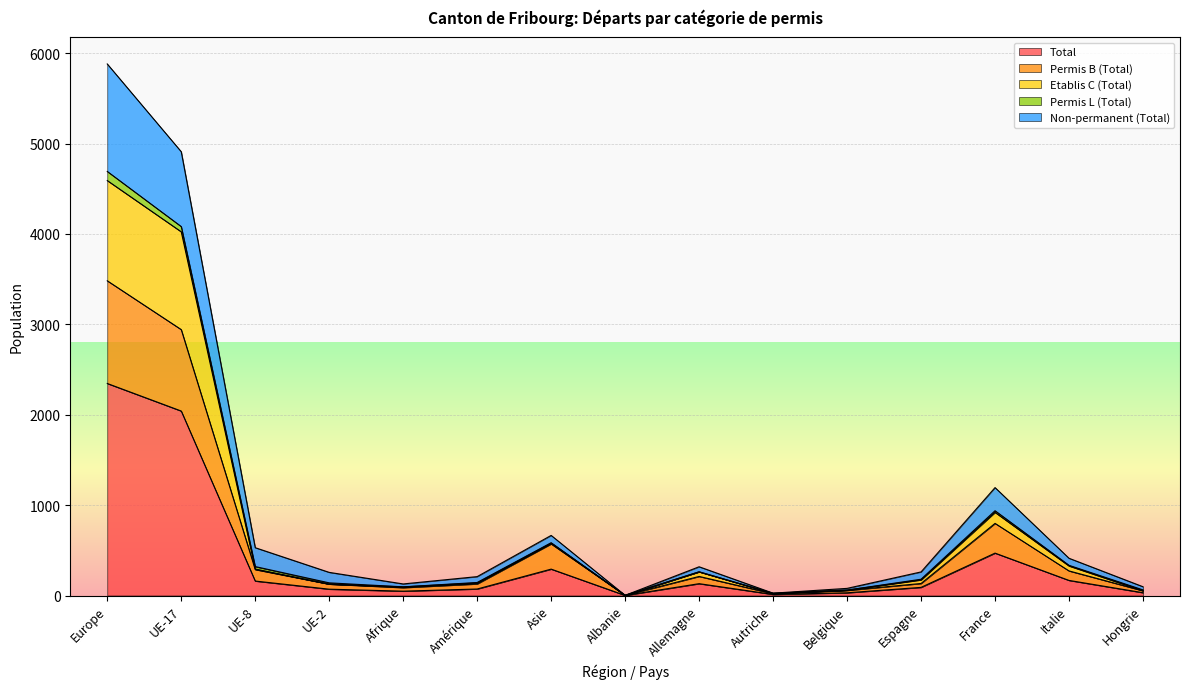

True or false: Non-permanent (Total) and Total intersect in this chart.

False